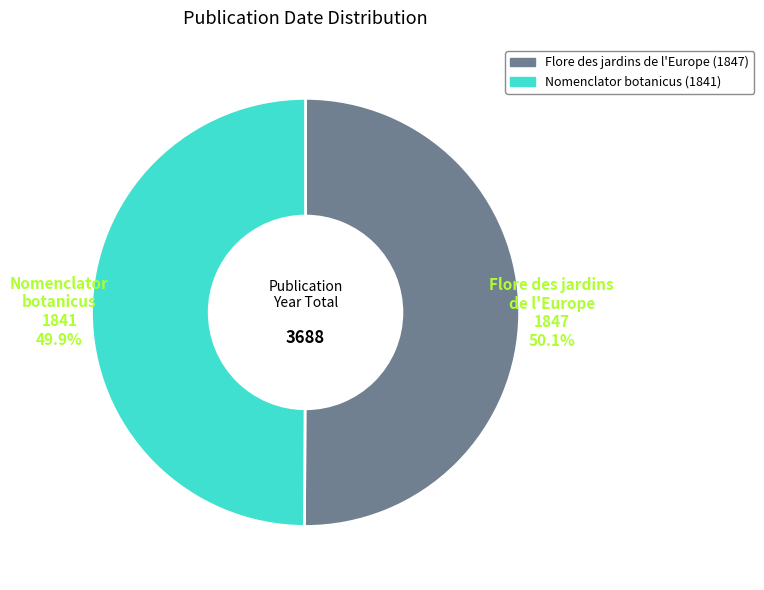

What is the ratio of the value at Nomenclator botanicus (1841) to the value at Flore des jardins de l'Europe (1847)?

1.0